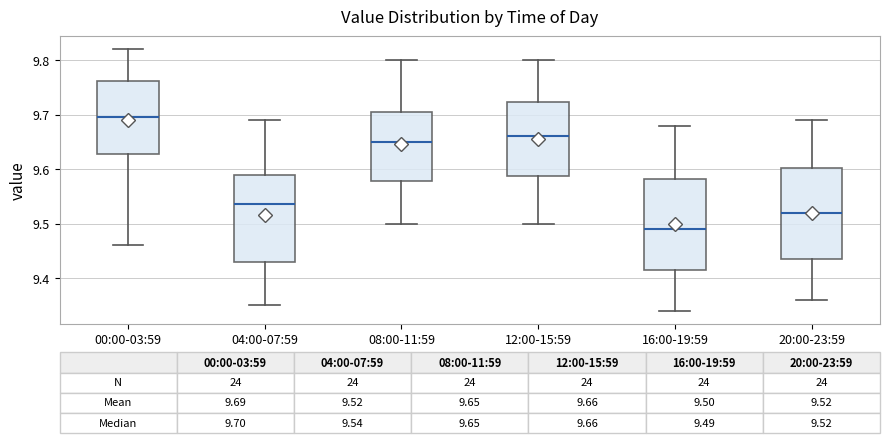

Which box's median line is the highest?

00:00-03:59